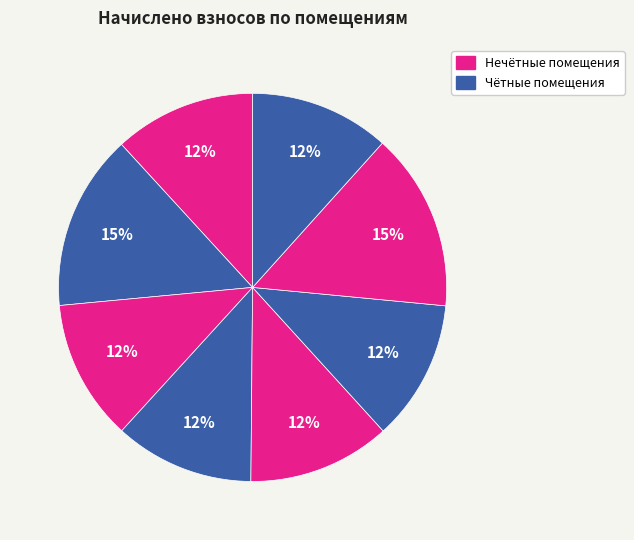

Count the number of slices in the pie.

8